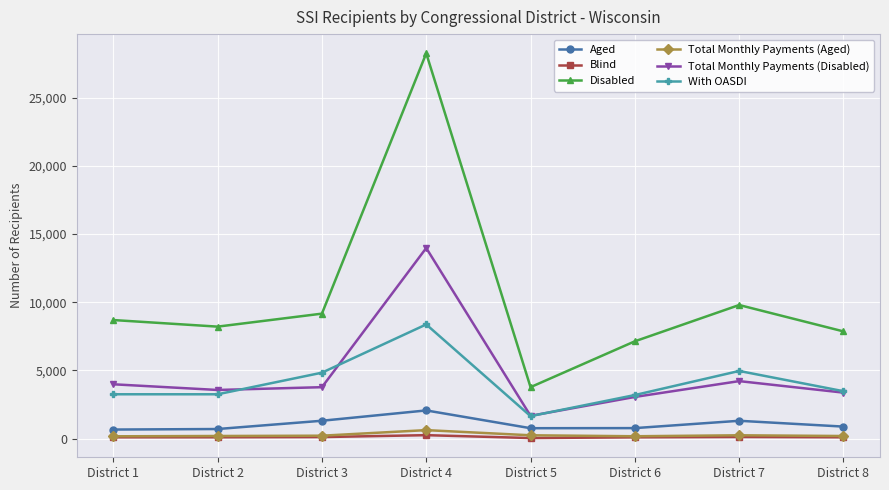

The value of With OASDI at District 4 is 8371. True or false?

True